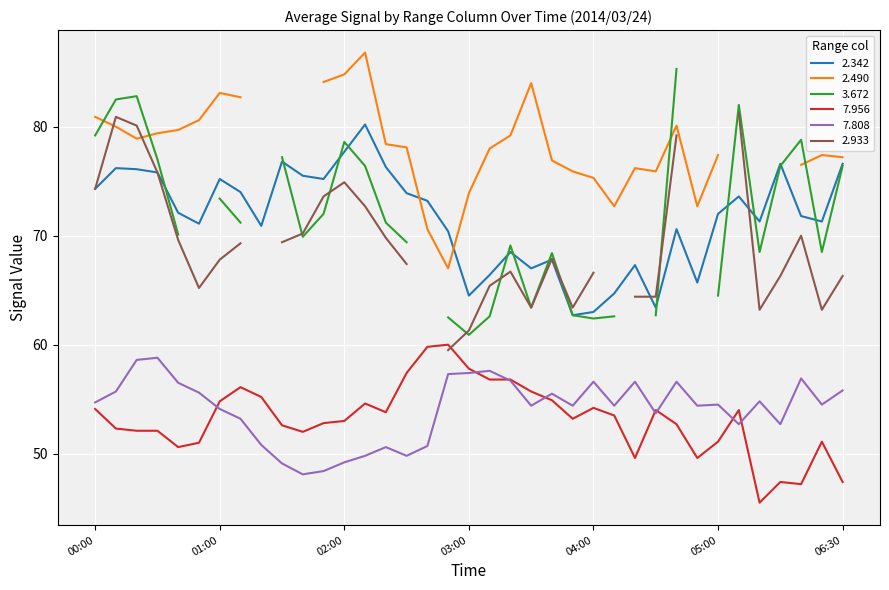

True or false: 7.956 and 2.342 intersect in this chart.

False